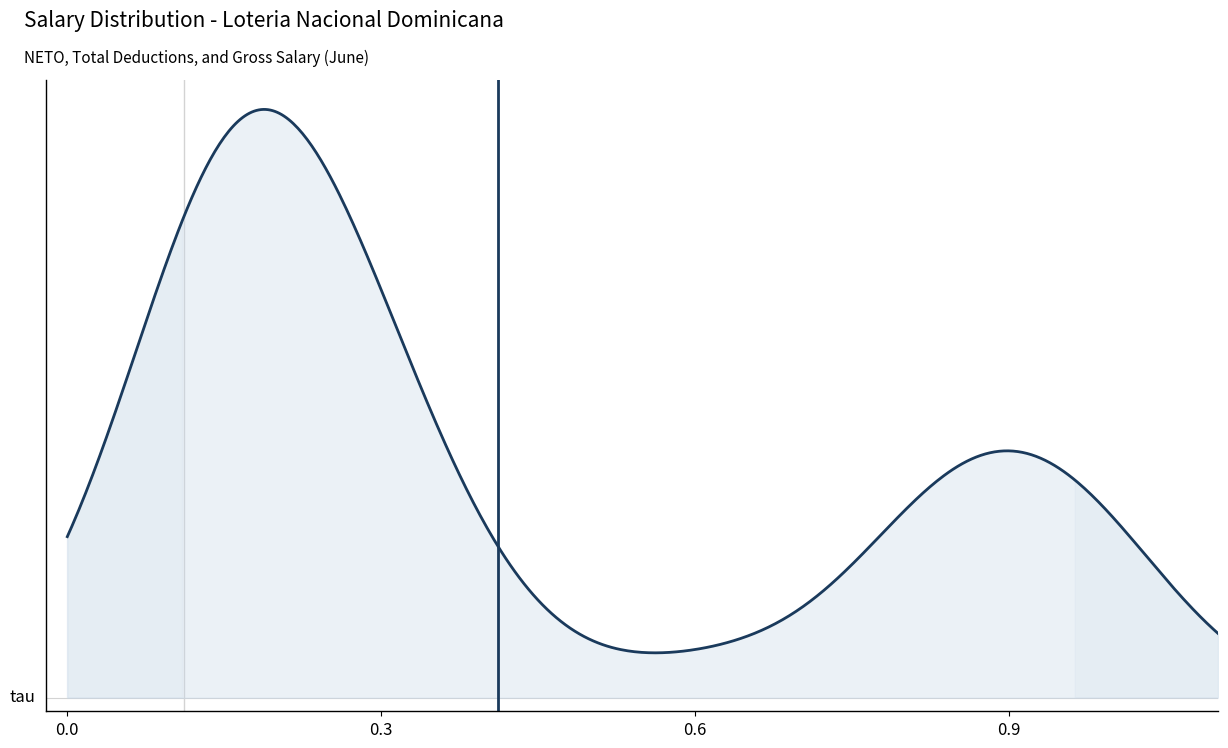

Which has a higher value, 0.3 or 0.0?

0.3